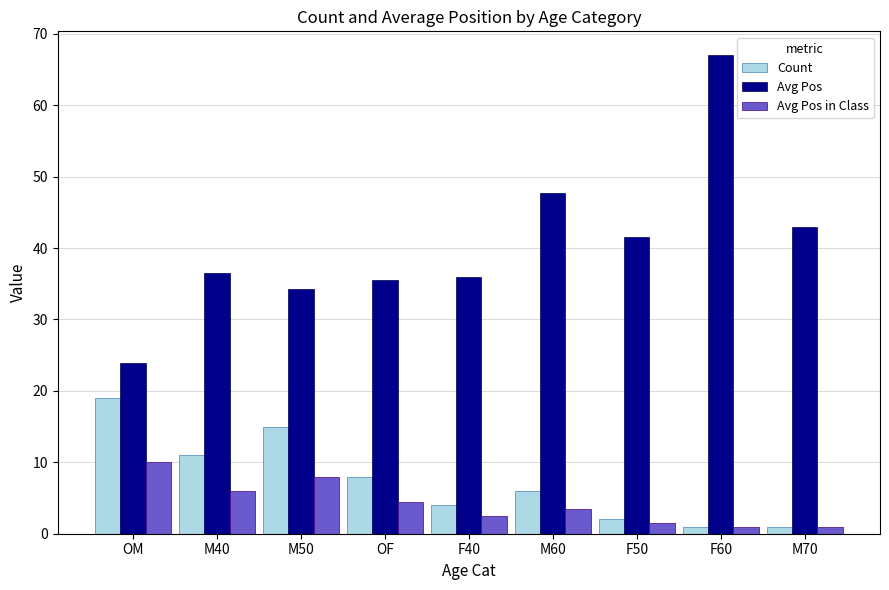

Rank the series by their maximum value, from highest to lowest.

Avg Pos, Count, Avg Pos in Class